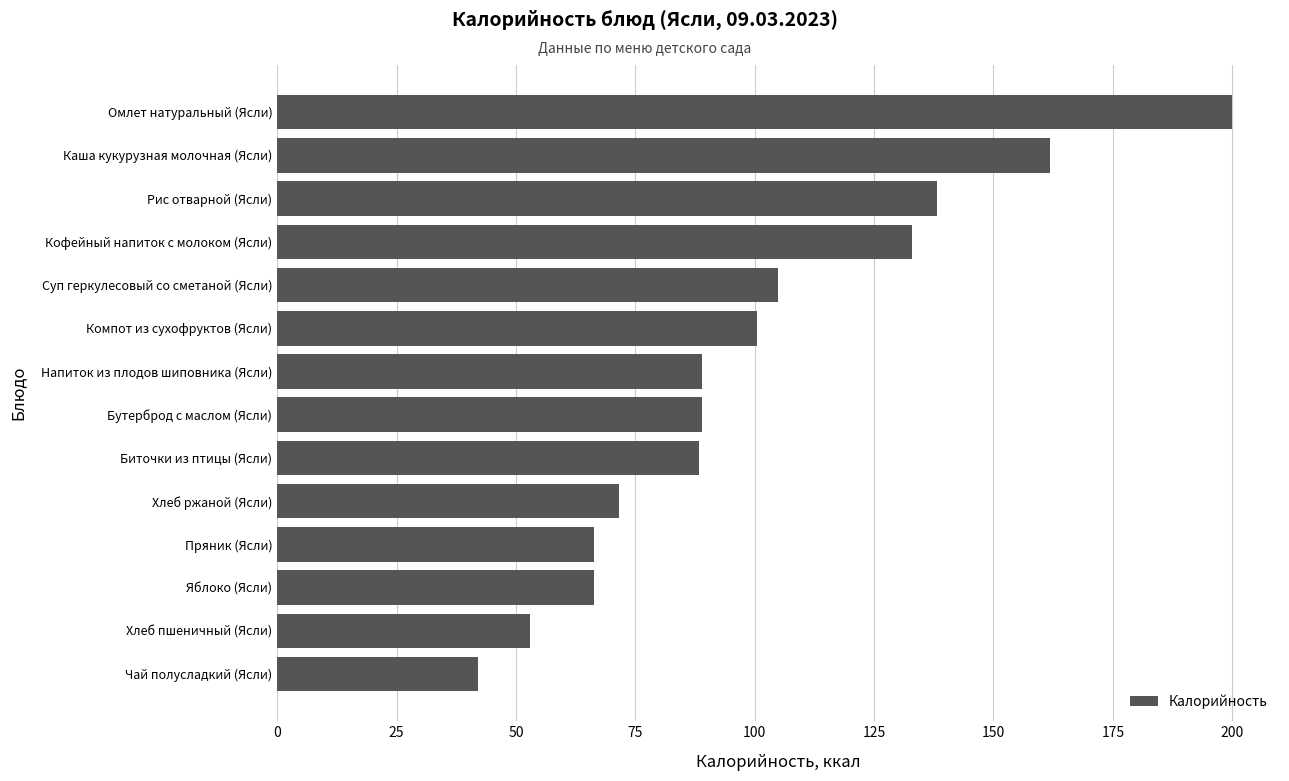

True or false: the data shows 104.8 at Суп геркулесовый со сметаной (Ясли).

True